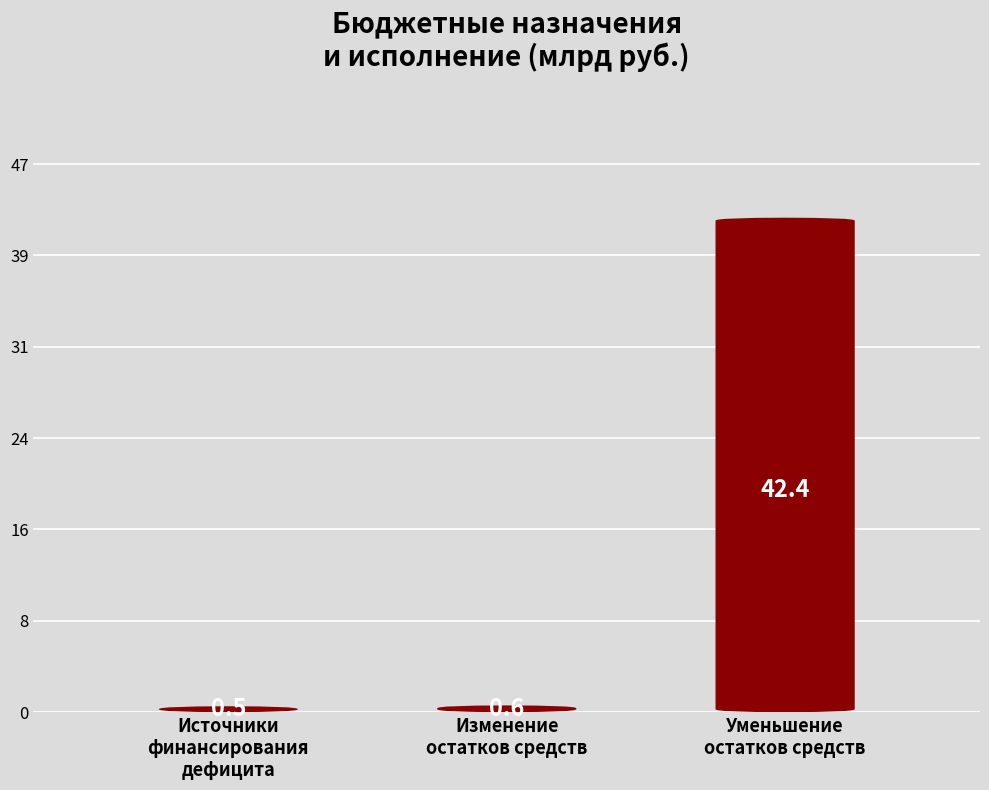

What is the difference between the Утвержденные бюджетные назначения values at Уменьшение остатков средств, всего and Изменение остатков средств?

41829900766.2